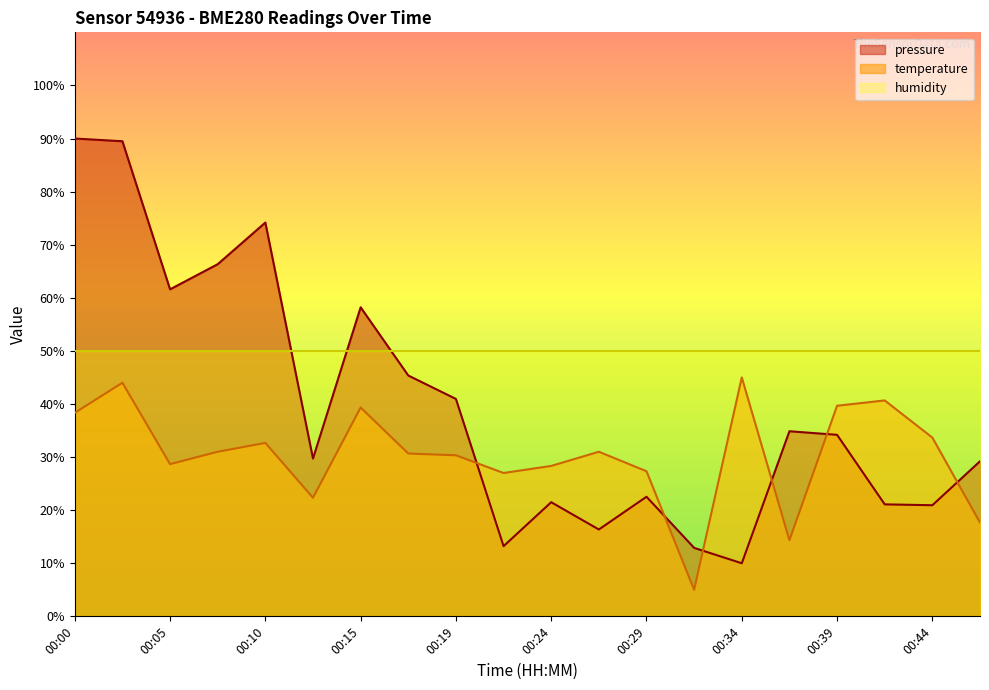

Reading left to right, extract all data points from this chart.

pressure: 90.0	89.5	61.6	66.3	74.2	29.7	58.2	45.4	41.0	13.2	21.5	16.4	22.5	12.9	10.0	34.9	34.2	21.1	20.9	29.2
temperature: 38.3	44.0	28.7	31.0	32.7	22.3	39.3	30.7	30.3	27.0	28.3	31.0	27.3	5.0	45.0	14.3	39.7	40.7	33.7	17.7